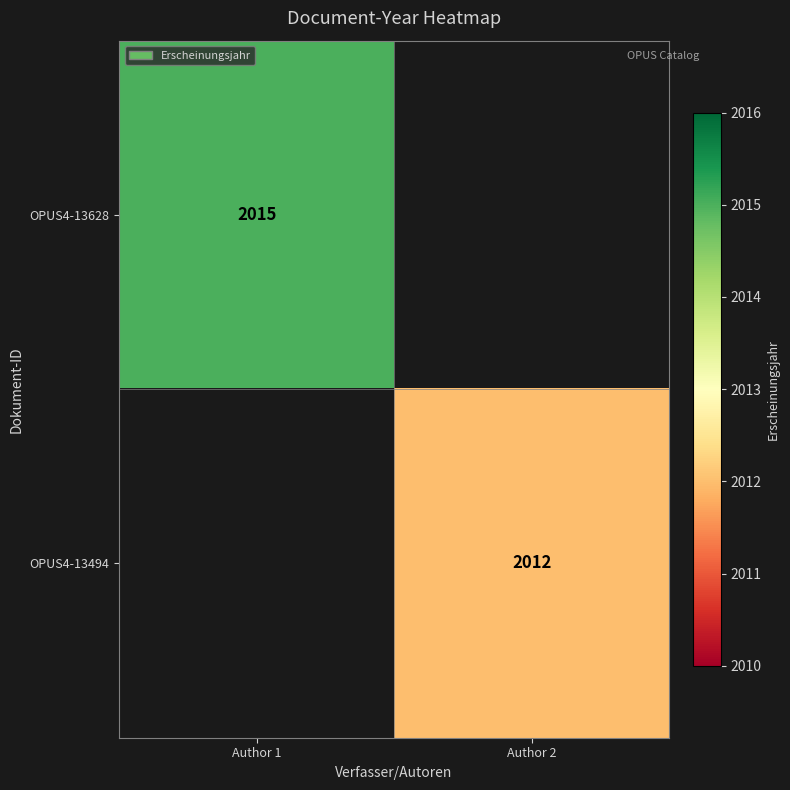

What is the smallest value displayed?

2012.0